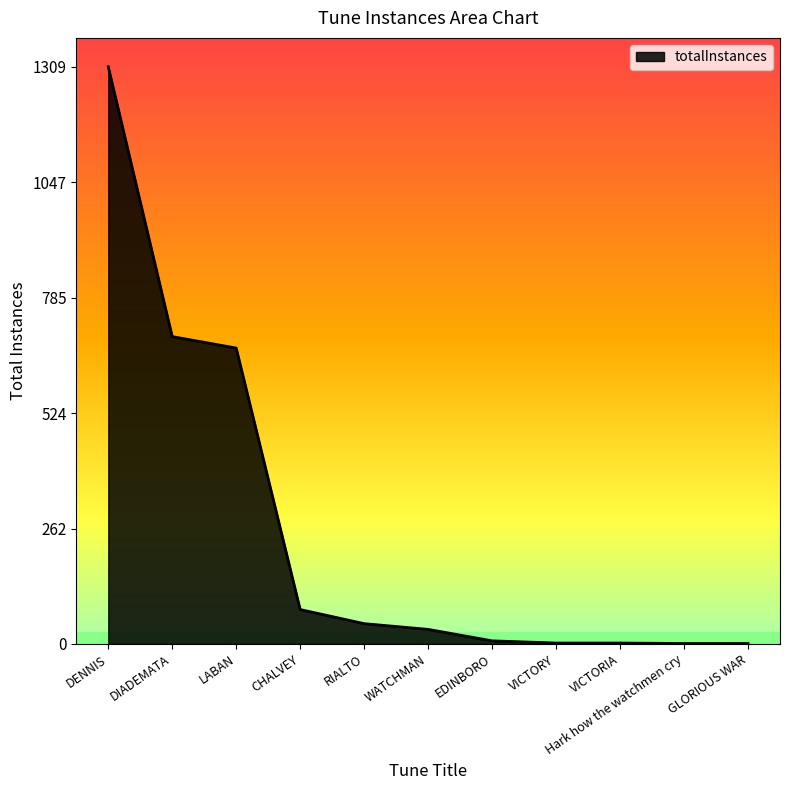

At which label is the value closest to 655?

LABAN